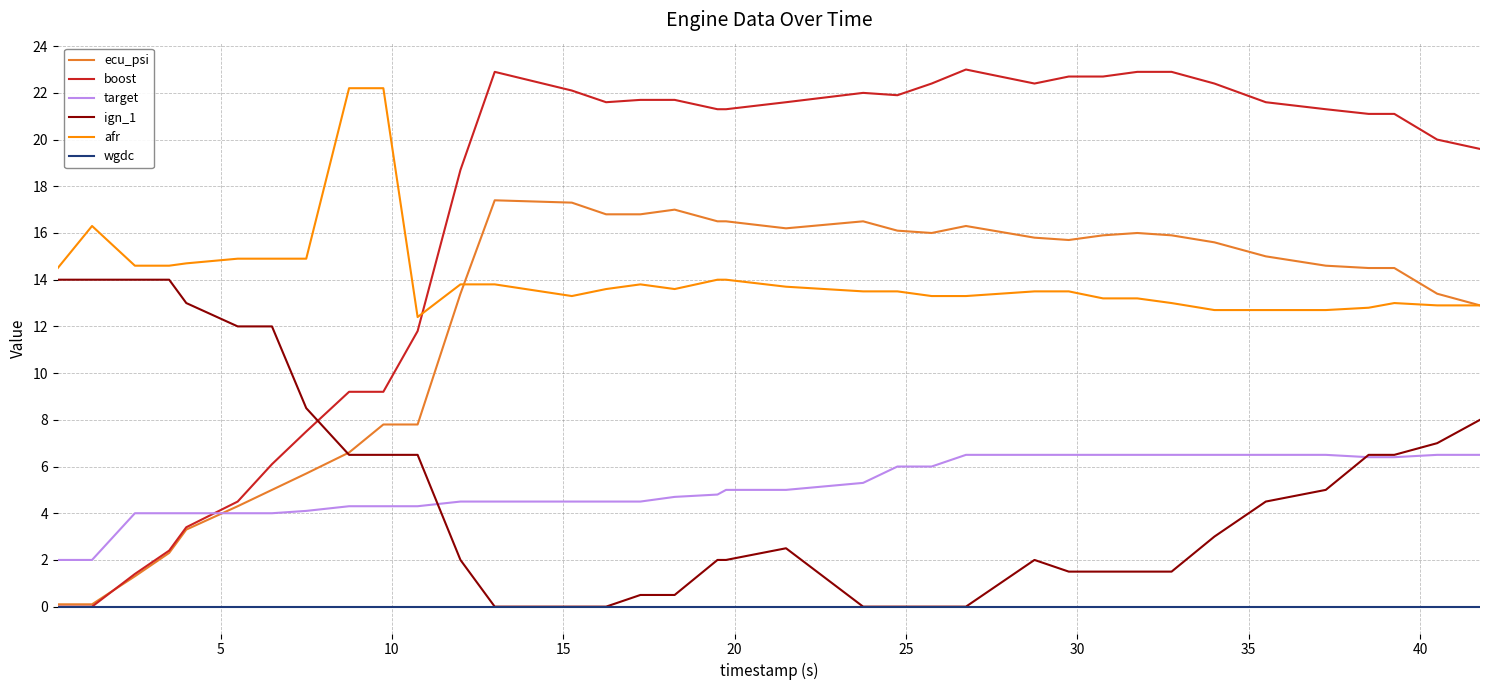

How many lines are shown in the chart?

6